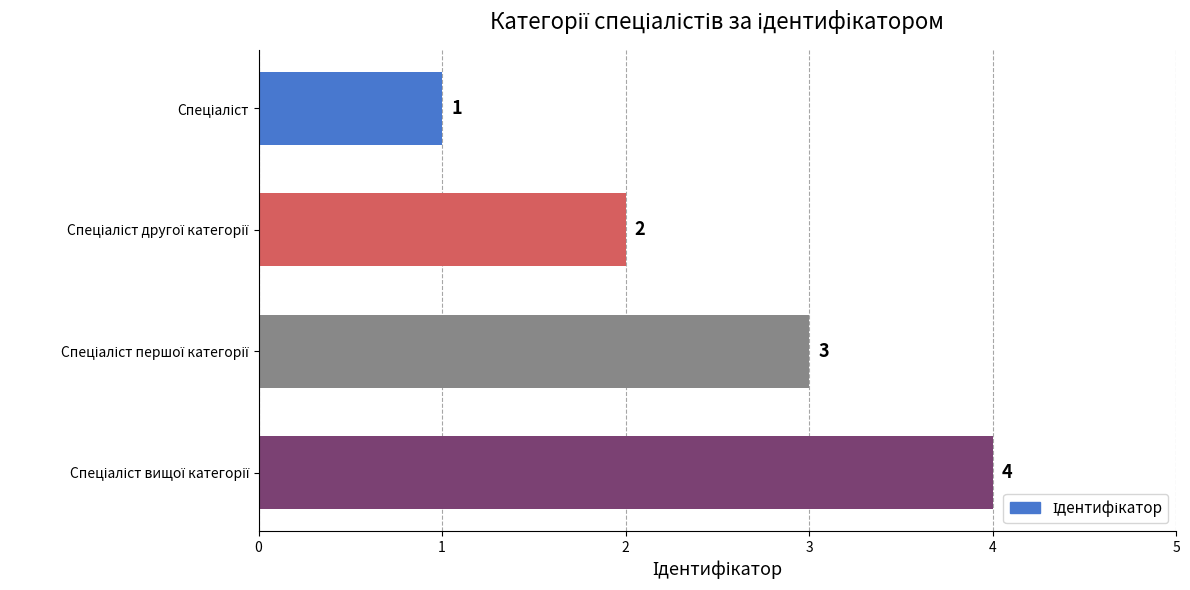

What is the value of the 1st bar from the top?

1